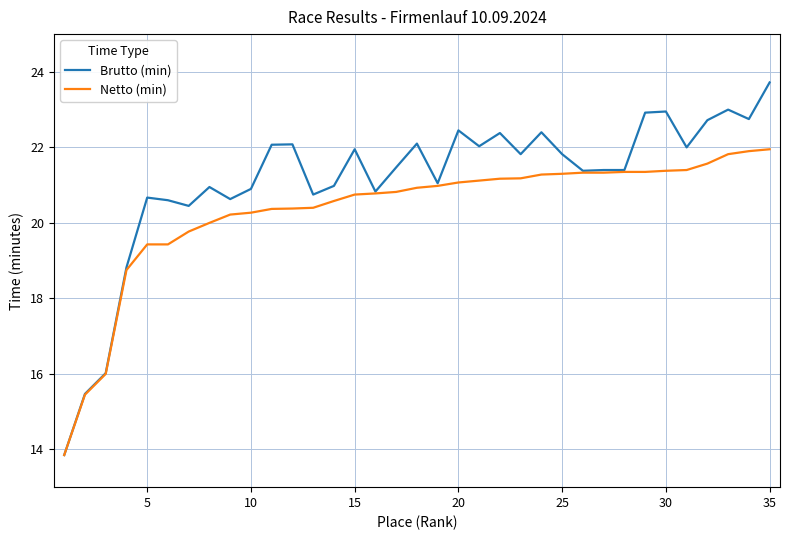

What is the difference between the maximum and minimum values in the Brutto (min) series?

9.9